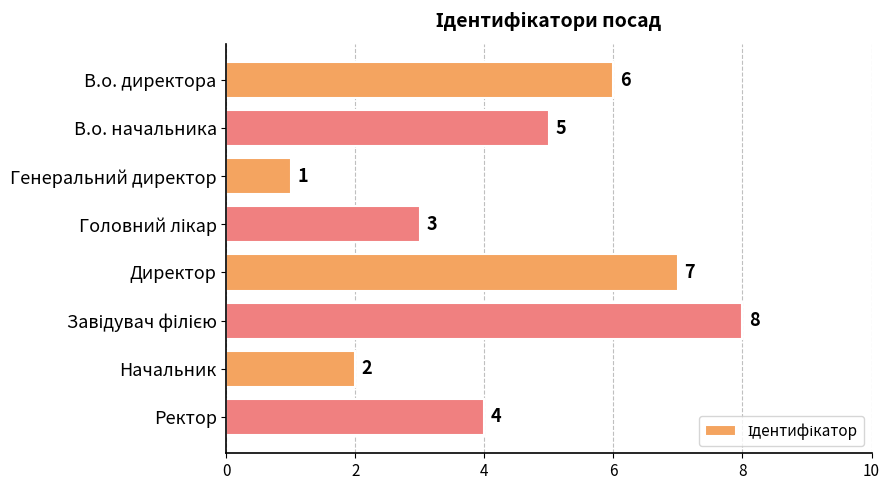

Which has a higher value, Генеральний директор or Ректор?

Ректор